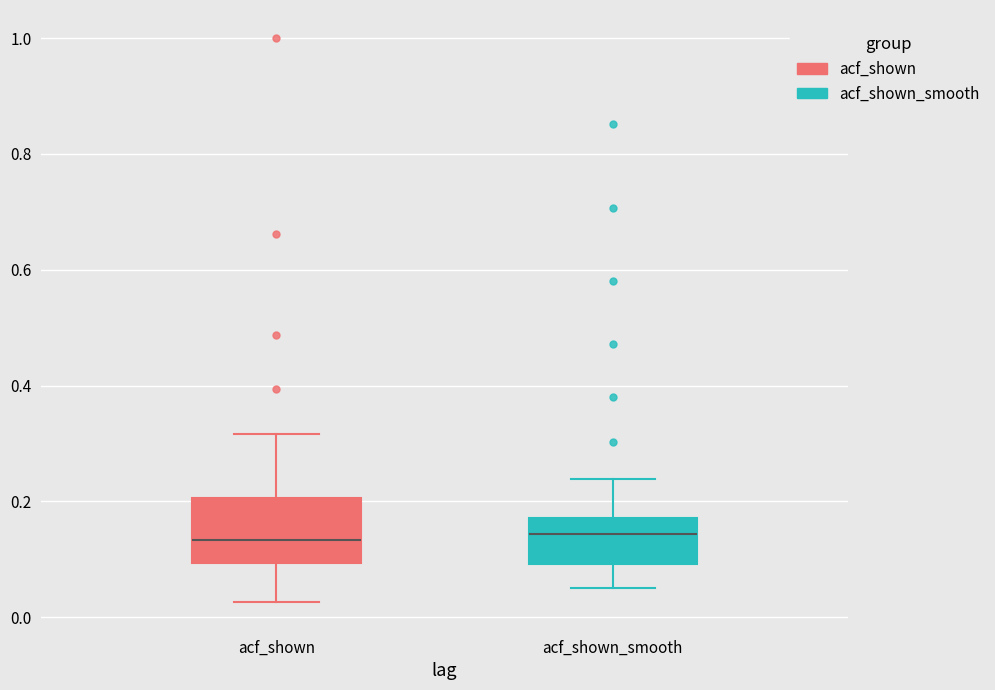

Reading left to right, read every box against the y-axis: the position of its median line, the range the box covers, and the ends of its whiskers. The values are not printed on the chart, so give them approximately, as read against the axis.

acf_shown: median 0.14, box 0.10 to 0.20, whiskers 0.02 to 0.32
acf_shown_smooth: median 0.14, box 0.10 to 0.18, whiskers 0.06 to 0.24